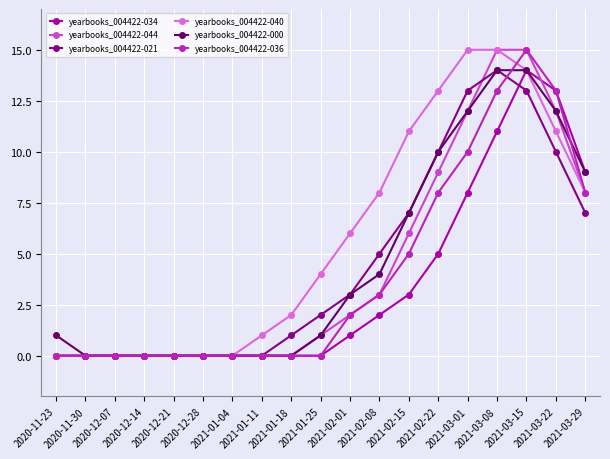

What is the maximum value for yearbooks_004422-021?

14